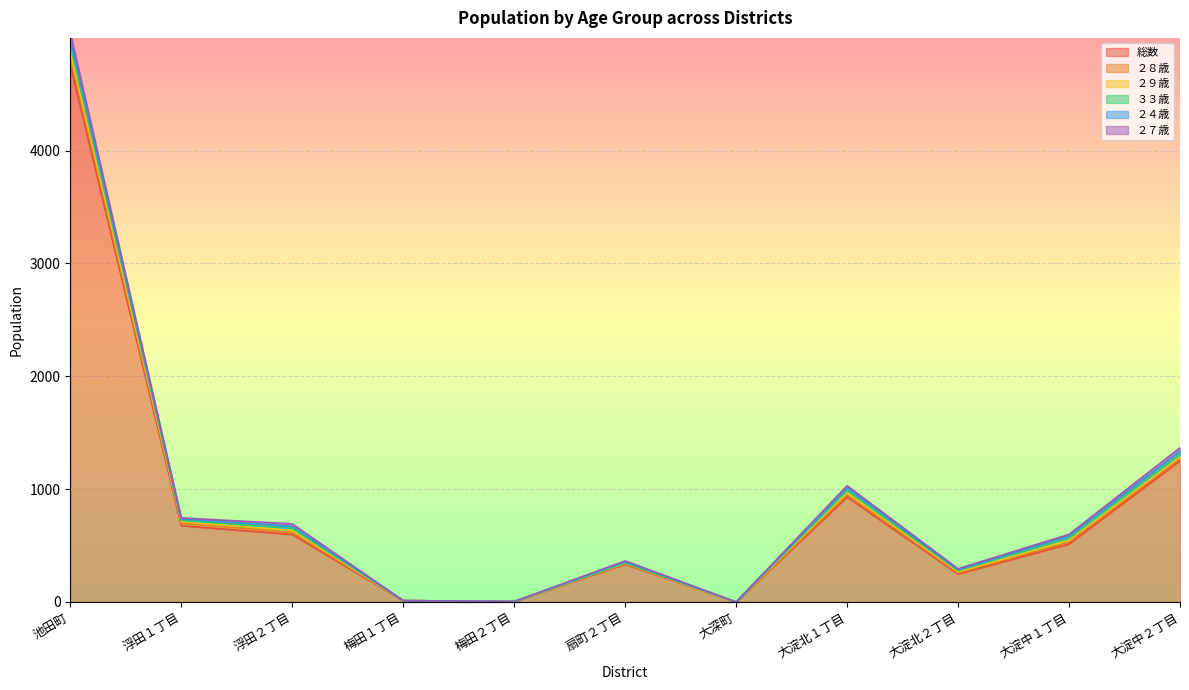

What is the difference between the maximum and minimum values in the ２９歳 series?

51